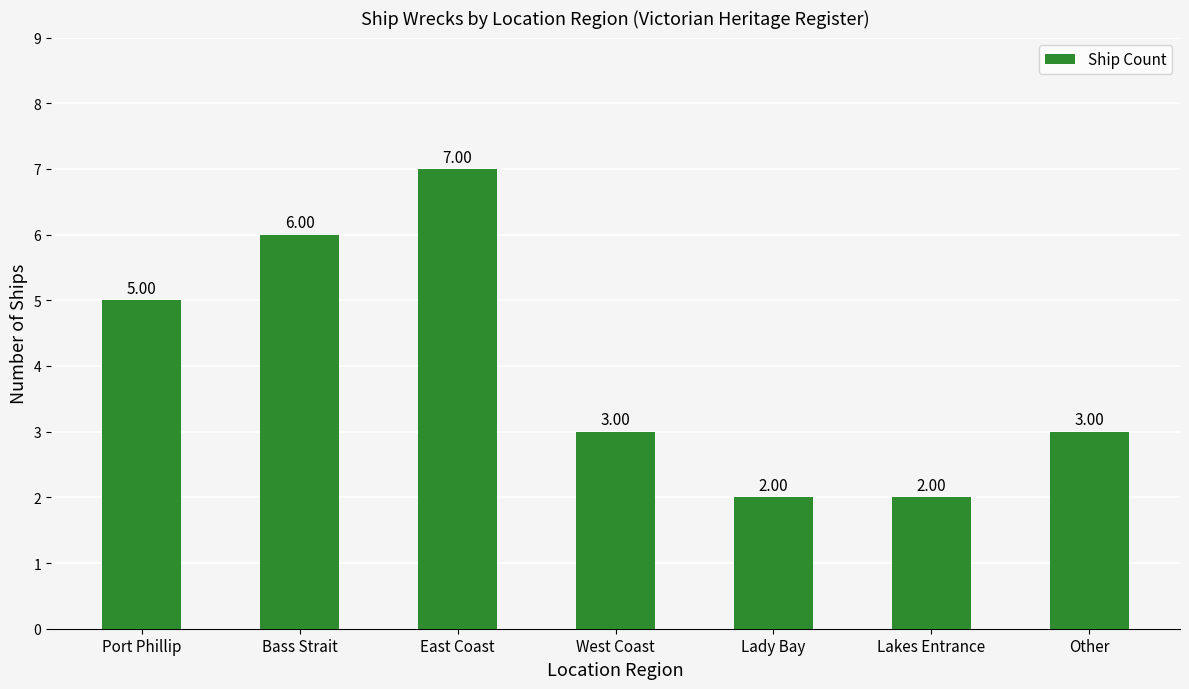

Reading left to right, list all the values displayed in this chart.

5	6	7	3	2	2	3